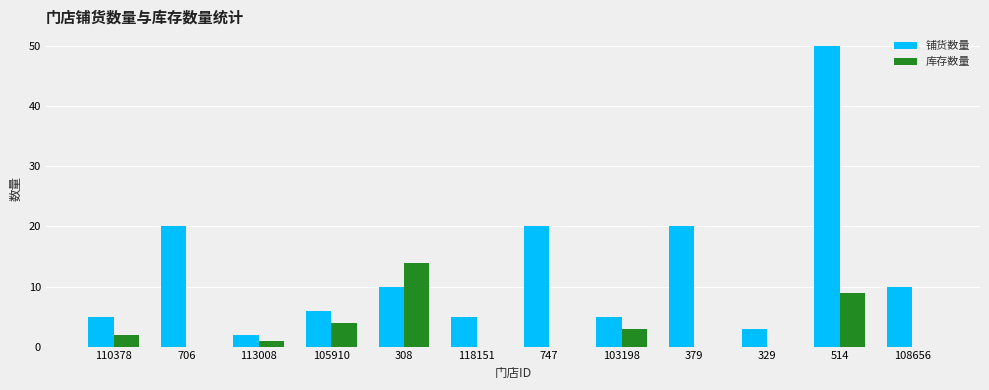

Between 113008 and 514, which series saw the biggest shift?

铺货数量